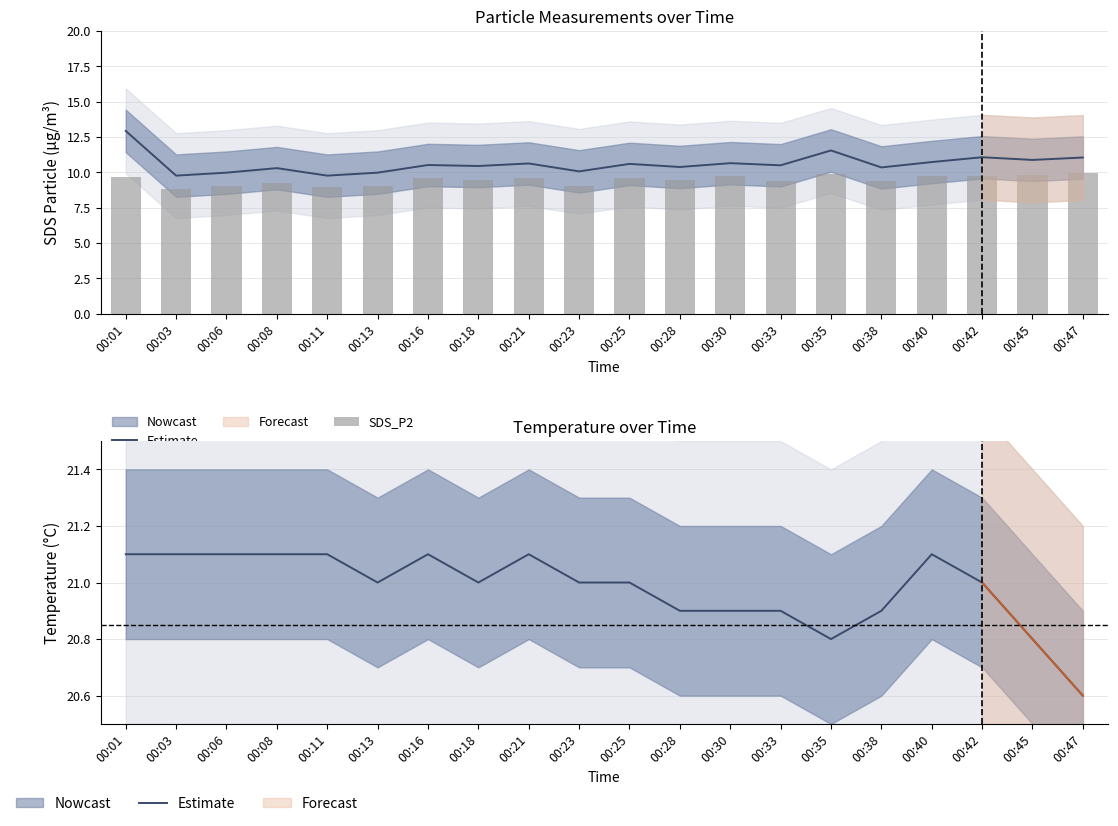

What is the difference between the maximum and minimum values in the Estimate series?

0.5